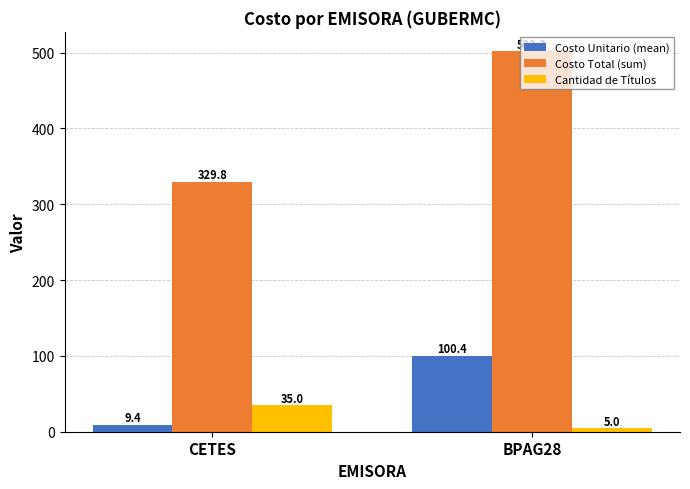

Between CETES and BPAG28, which series saw the biggest shift?

Costo Total (sum)